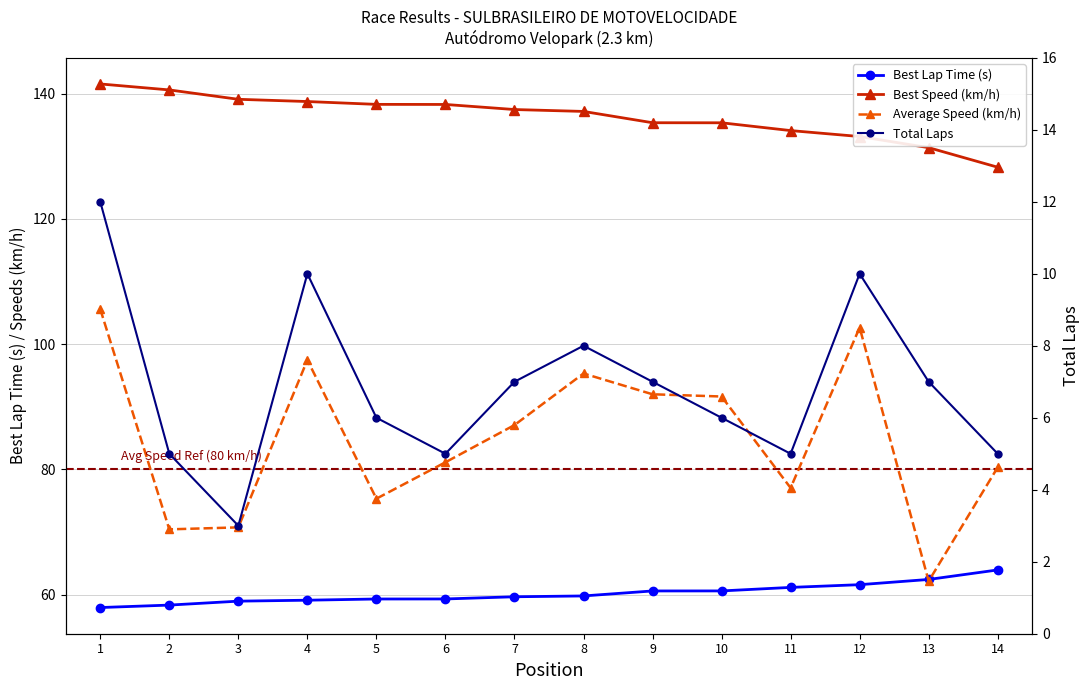

How many values in the Best Speed (km/h) series are below 137?

6